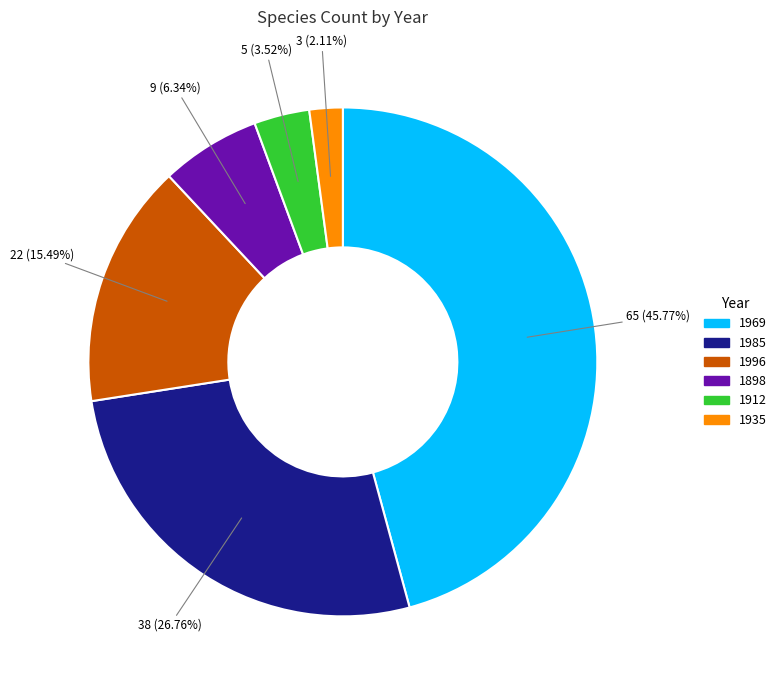

Is it true that 1935 is 12% of the pie?

False